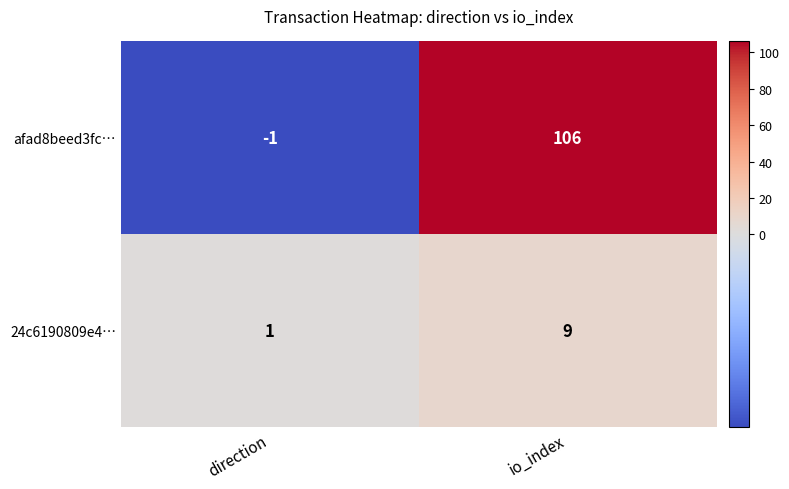

At which label is afad8beed3fc… closest to 52?

direction